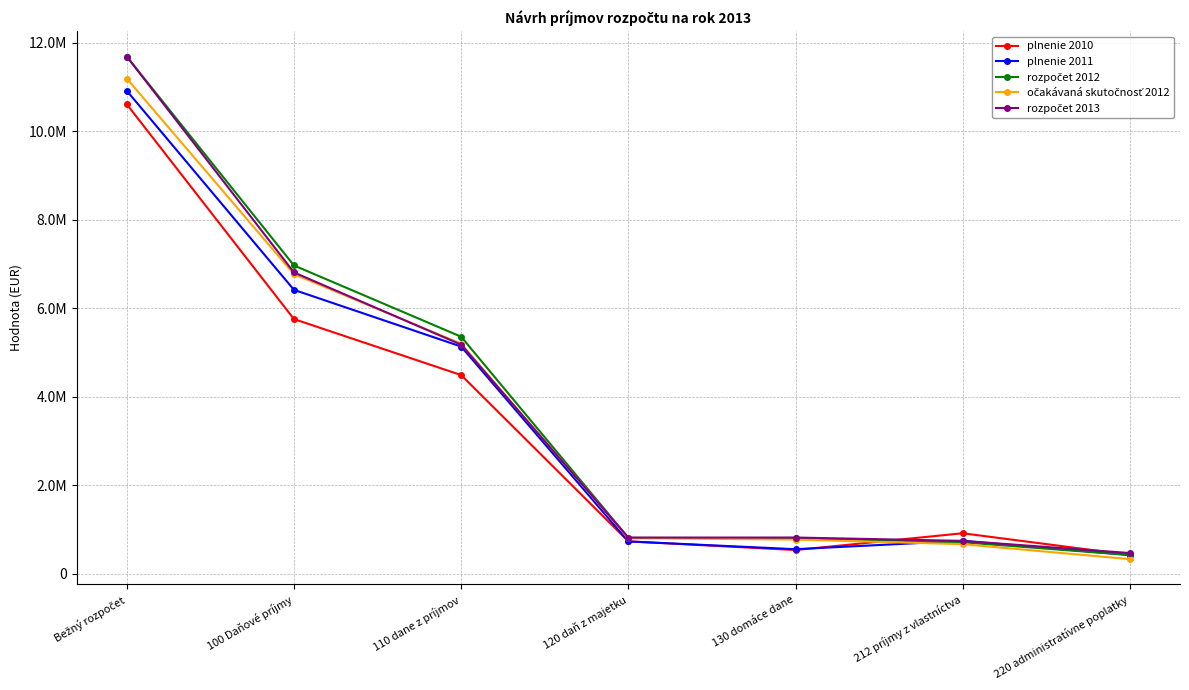

Does the chart have visible grid lines?

Yes